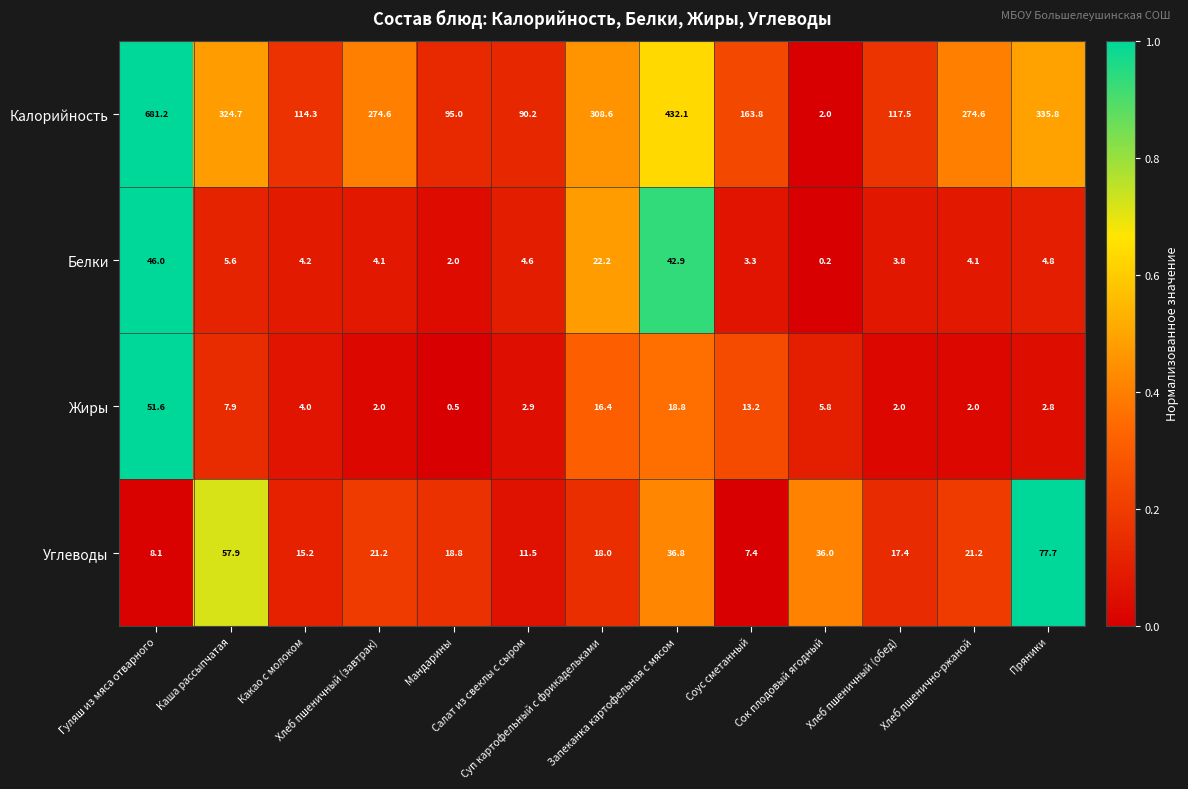

What is the highest value of the Жиры series?

51.6